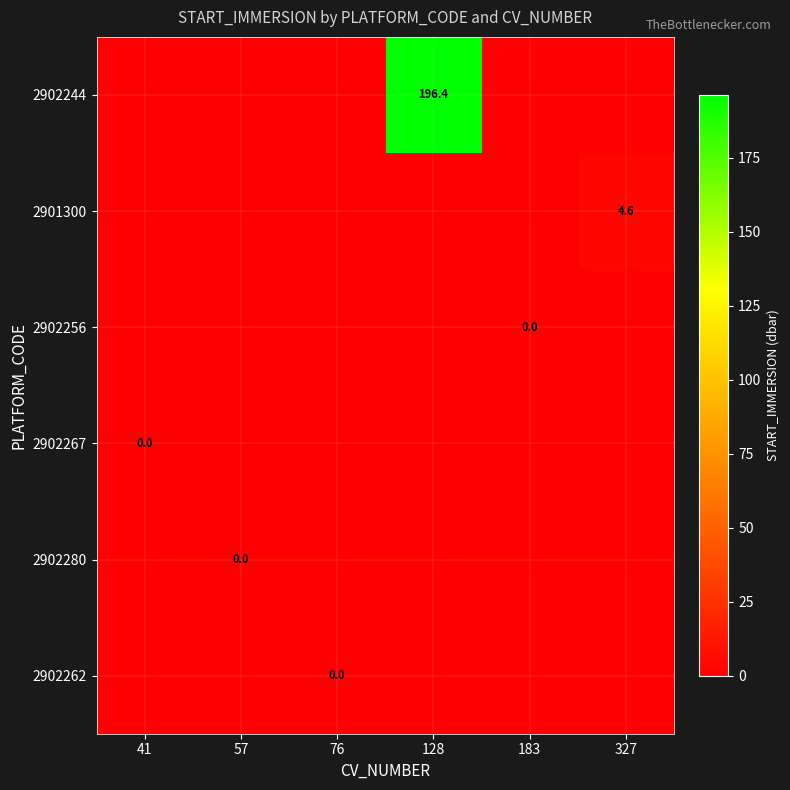

Which series has the largest total across all categories?

2902244